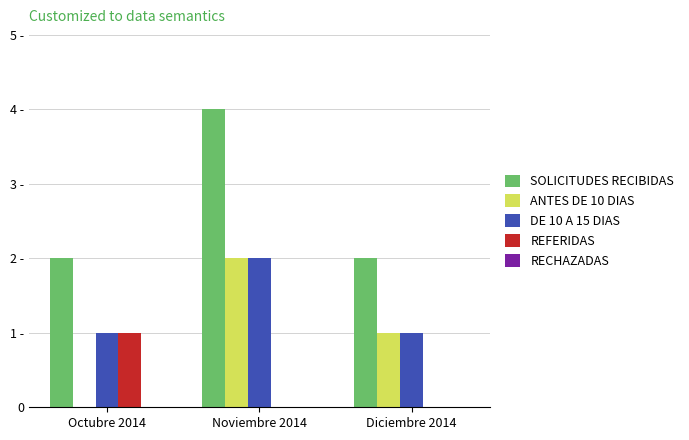

What is the maximum value shown in the chart?

4